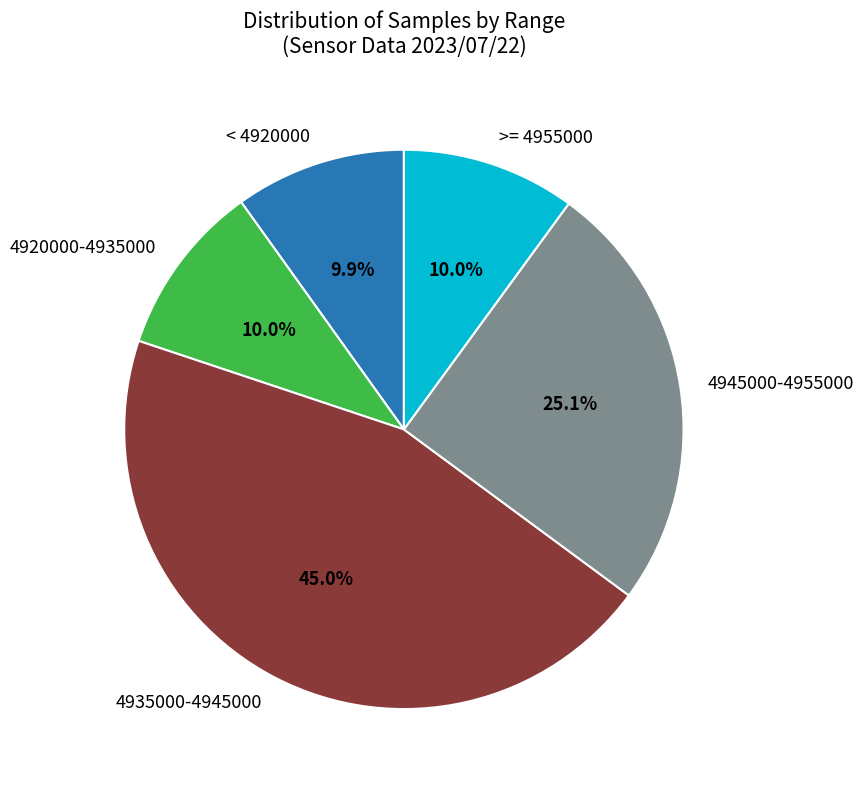

Is there any slice that represents more than half of the pie?

No